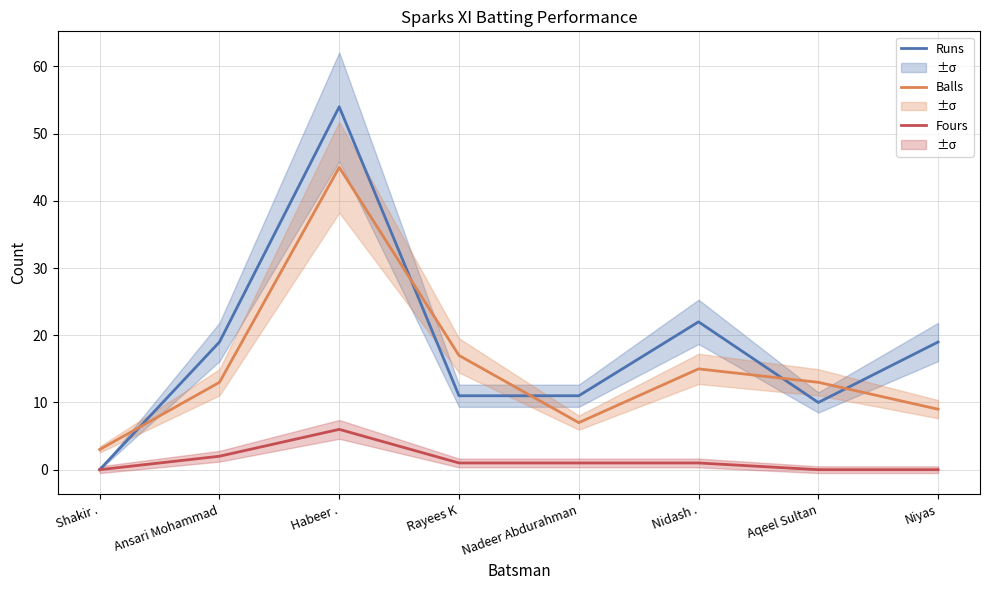

How many data points in Fours are above 1?

2